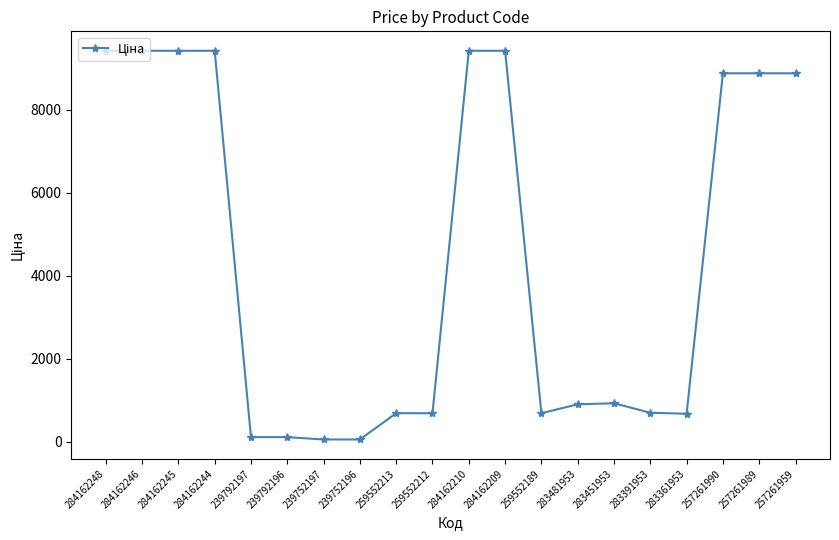

Is this an area chart (filled region under the line)?

No